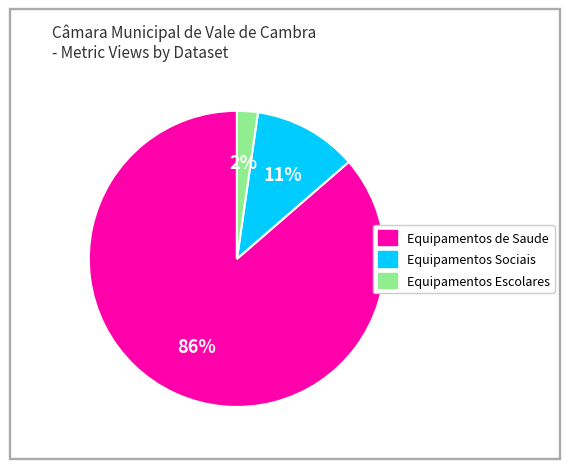

What is the smallest slice in the pie chart?

Equipamentos Escolares